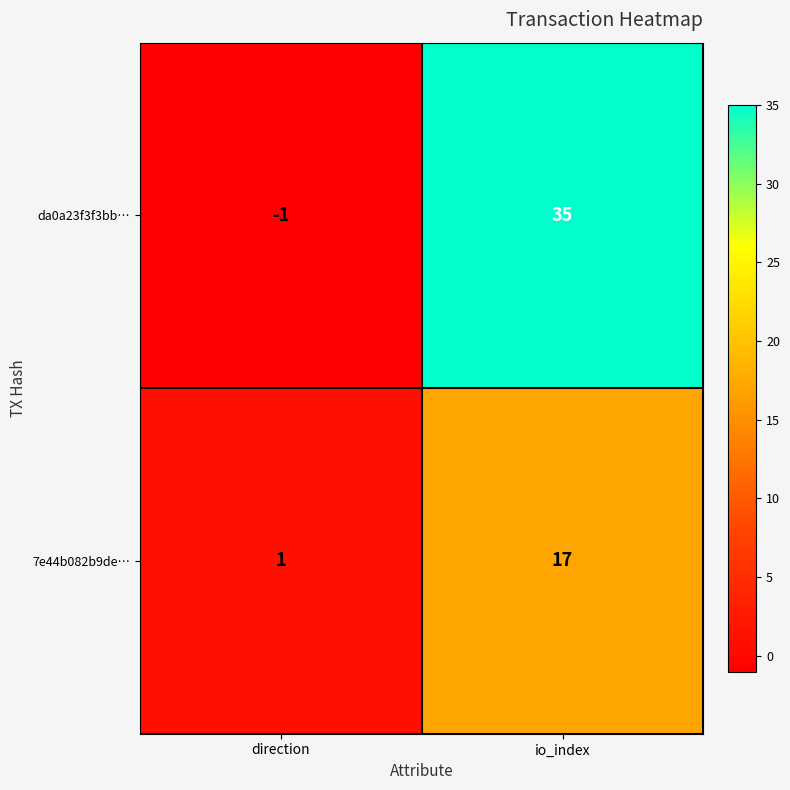

The 7e44b082b9de… series shows 2 at direction. True or false?

False